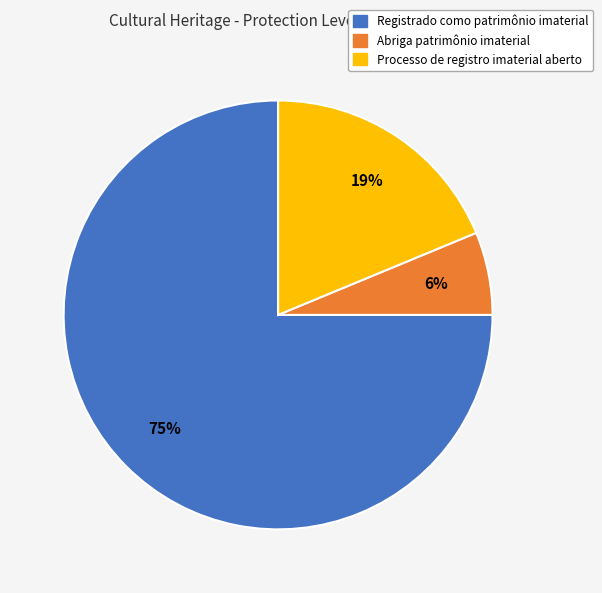

Count the number of slices in the pie.

3